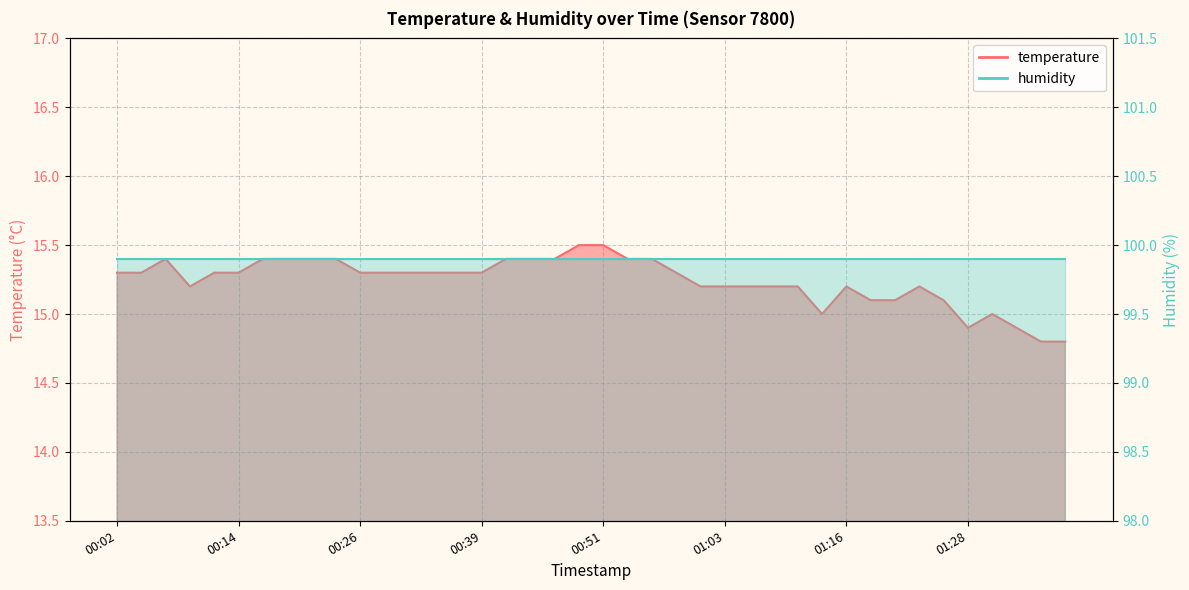

True or false: the data shows 15.3 at 00:02.

True